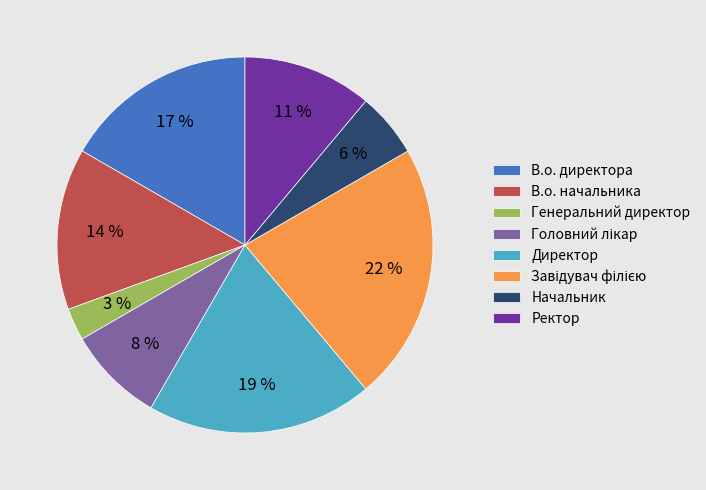

Combined, do Директор and Начальник account for over 50%?

No